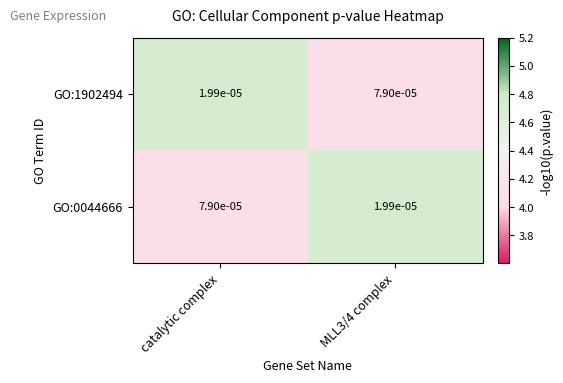

At which label does GO:0044666 reach its peak?

catalytic complex